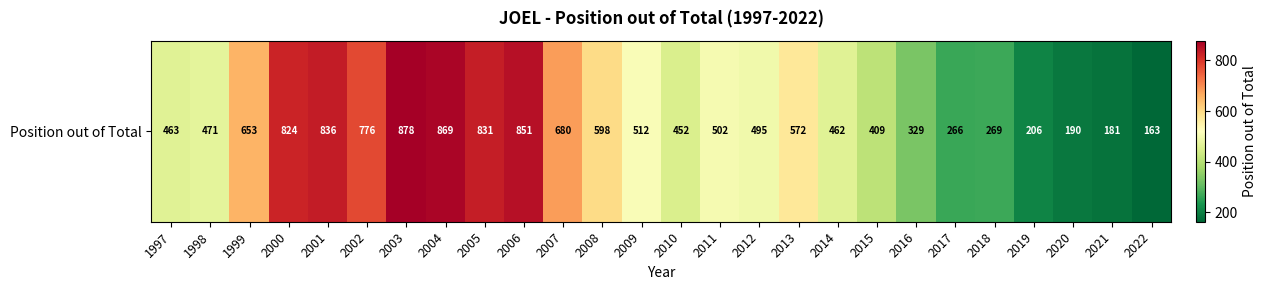

List the labels in order of value, largest first.

2003, 2004, 2006, 2001, 2005, 2000, 2002, 2007, 1999, 2008, 2013, 2009, 2011, 2012, 1998, 1997, 2014, 2010, 2015, 2016, 2018, 2017, 2019, 2020, 2021, 2022